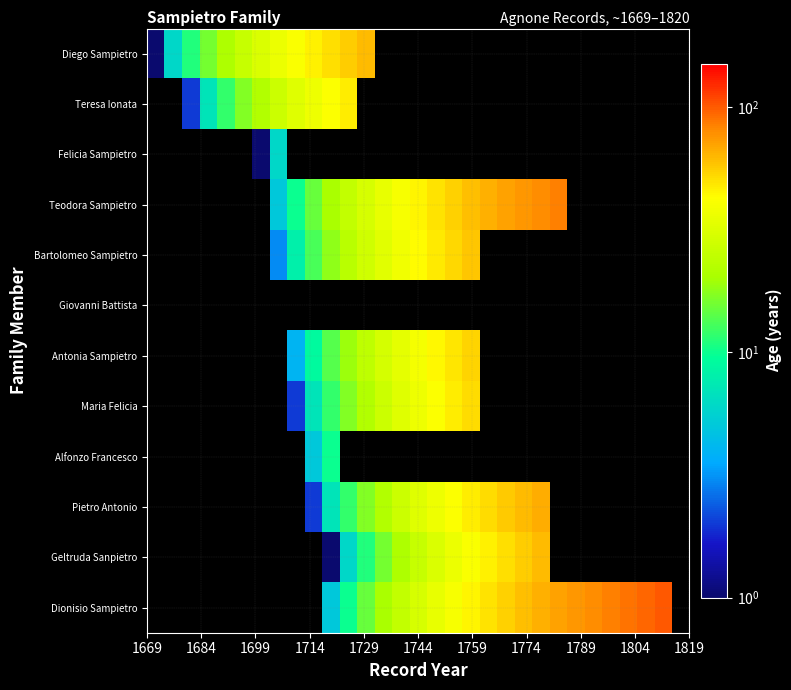

At how many categories does at least one series exceed 47?

17